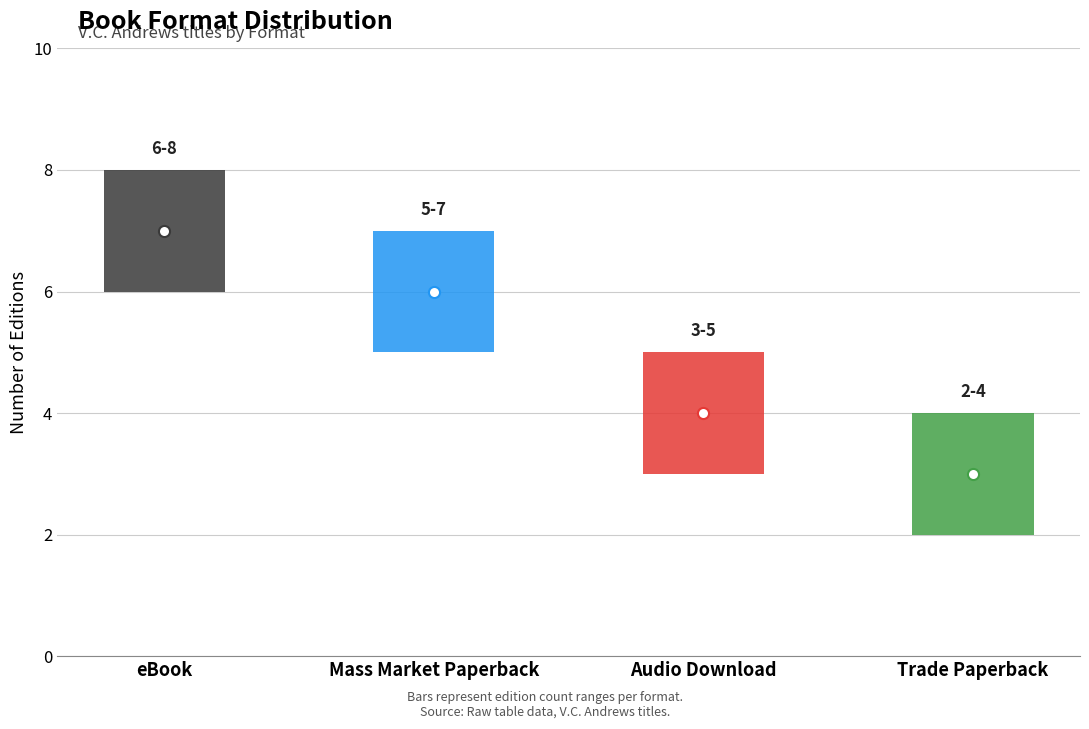

What is the value of the 2nd bar from the left?

7